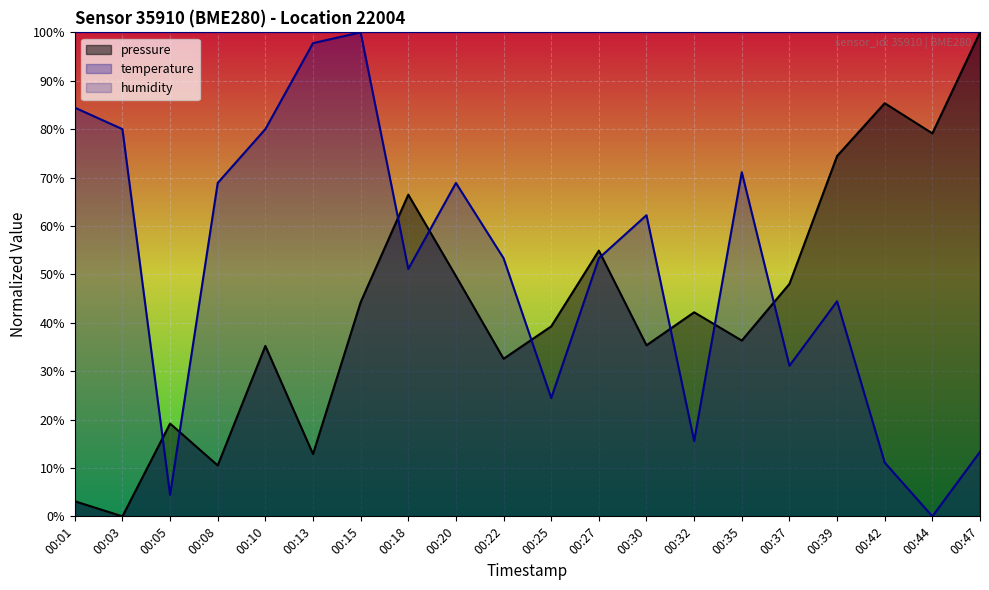

How many categories are shown in the chart?

20